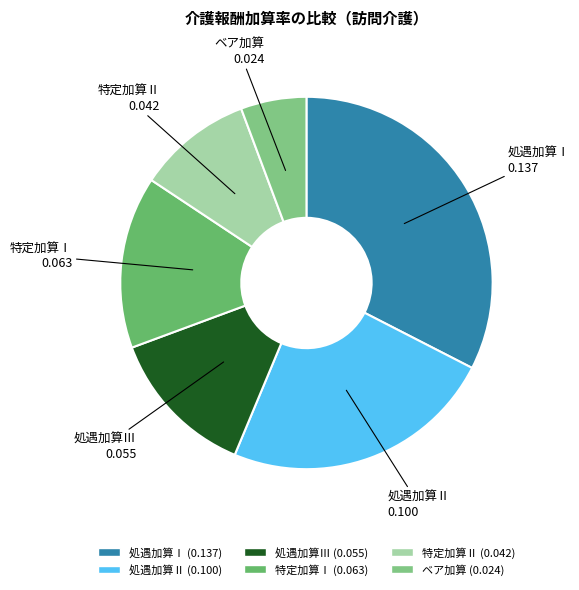

What percentage is NOT represented by 特定加算Ⅰ?

85.0%